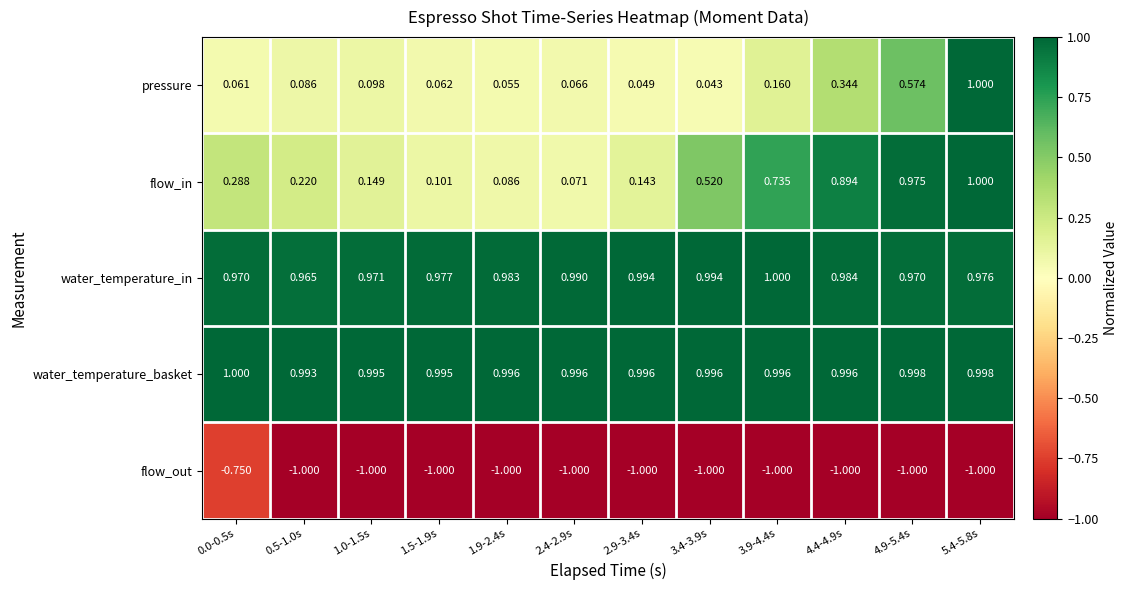

Between 0.0-0.5s and 3.9-4.4s, which series saw the biggest shift?

flow_in